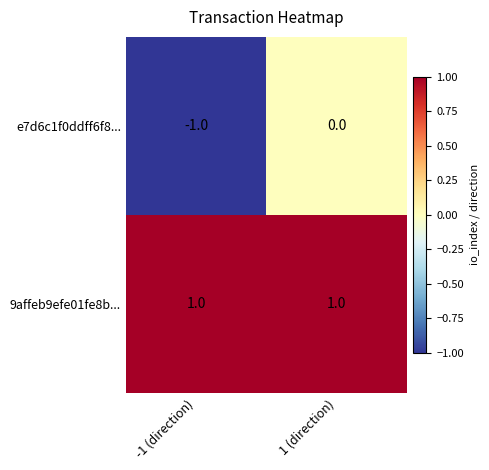

What is the difference between the highest and lowest values at 1 (direction)?

1